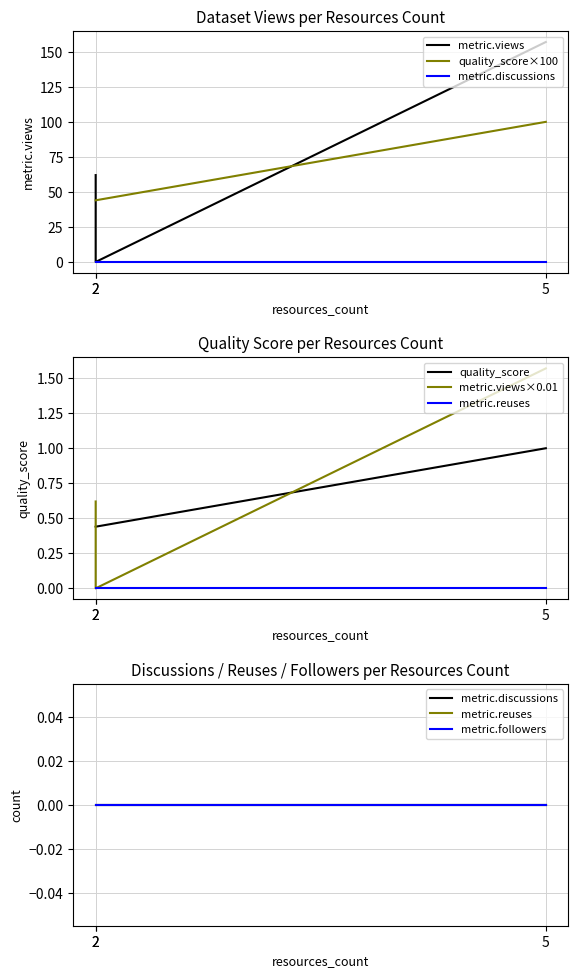

Between 2 and 2, which is larger?

2